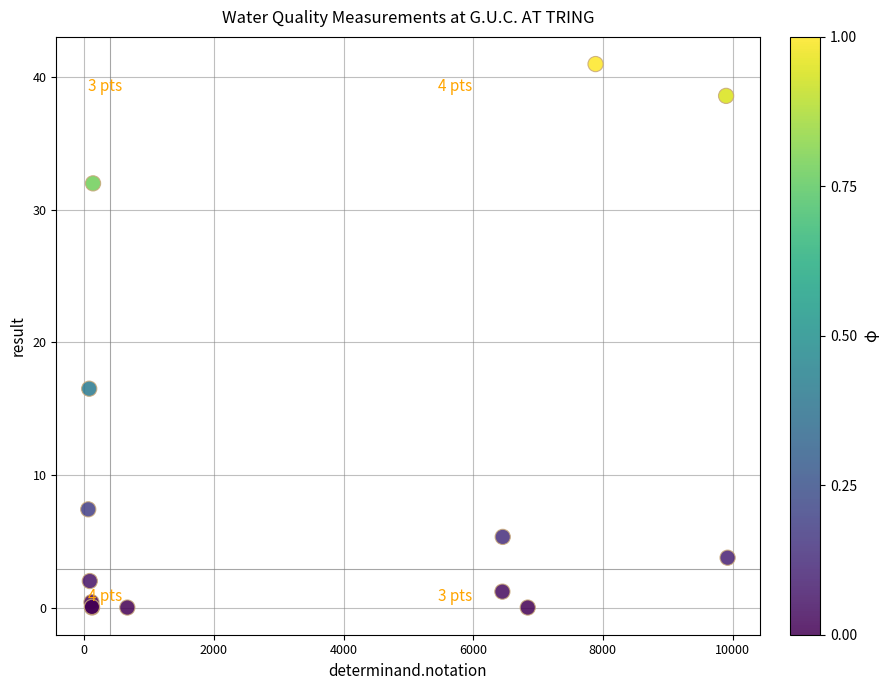

What Y value in the scatter plot is closest to 20?

16.5